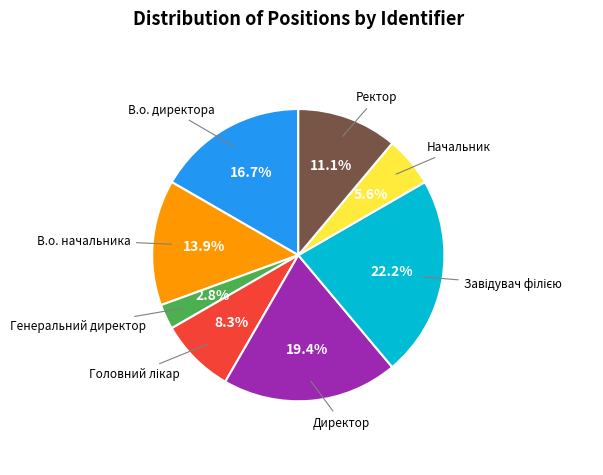

Is there any slice that represents more than half of the pie?

No